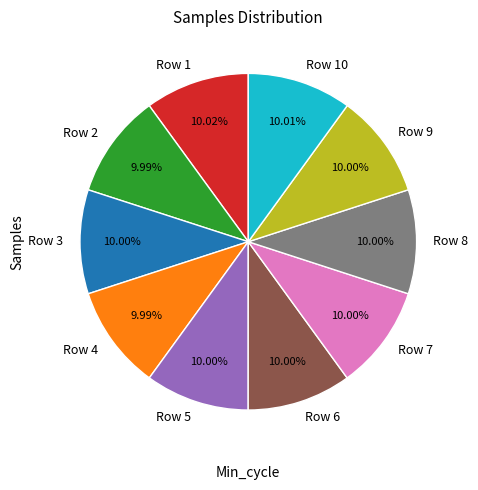

How many slices are in this pie chart?

10